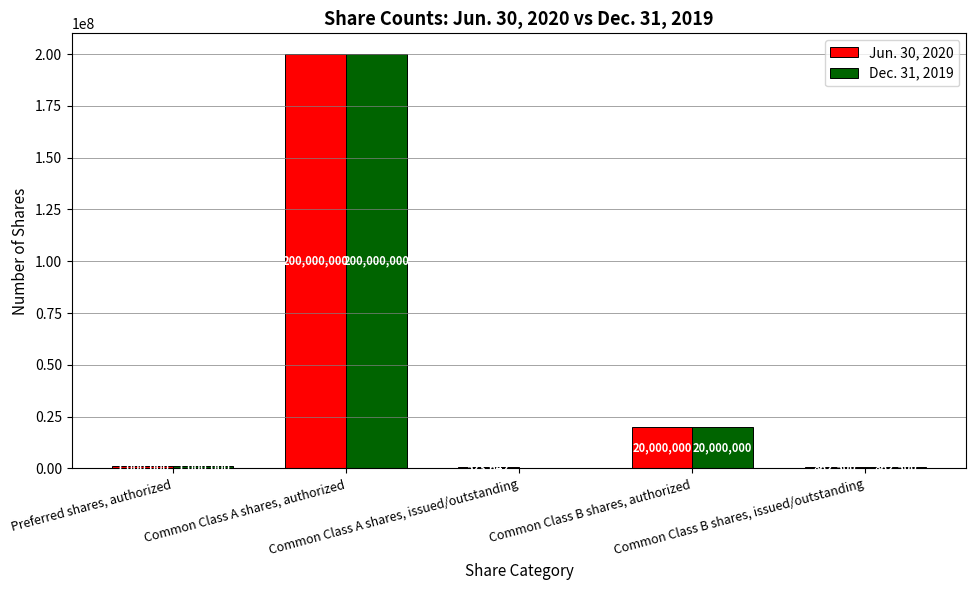

What is the average value of the Dec. 31, 2019 series?

44372500